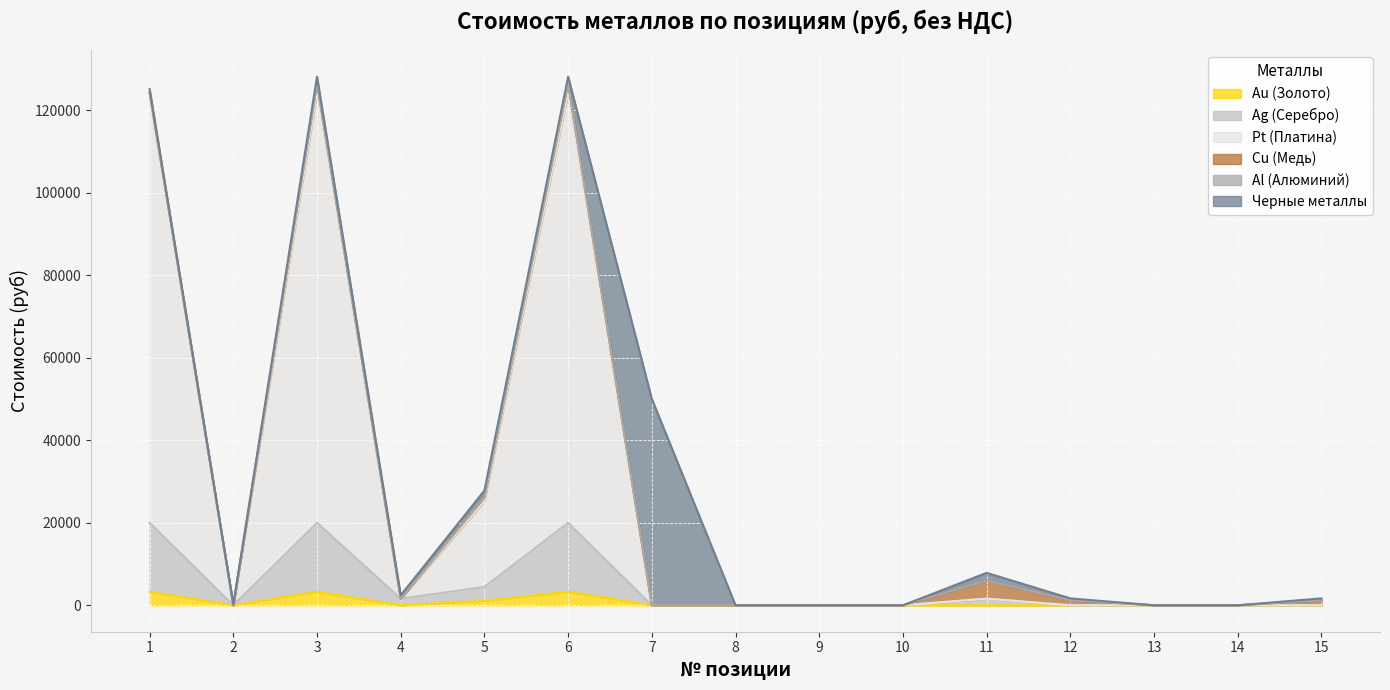

Does the chart display data point markers on the line(s)?

No